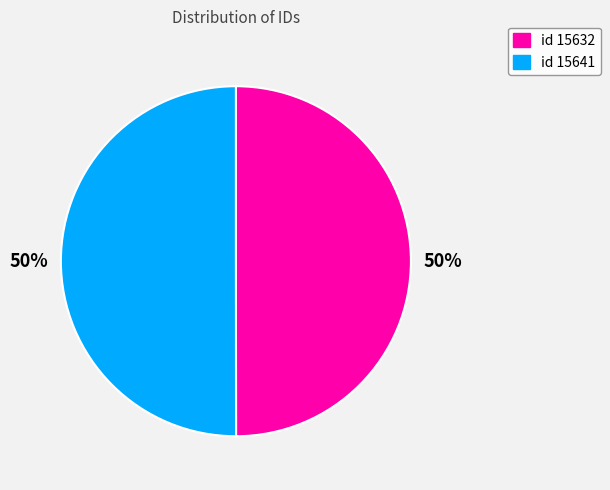

How many segments does this pie chart have?

2